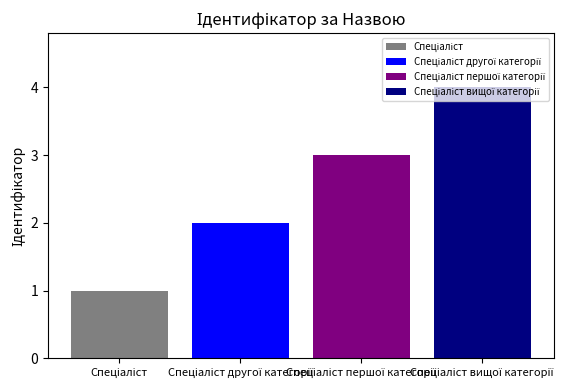

What is the greatest value displayed?

4